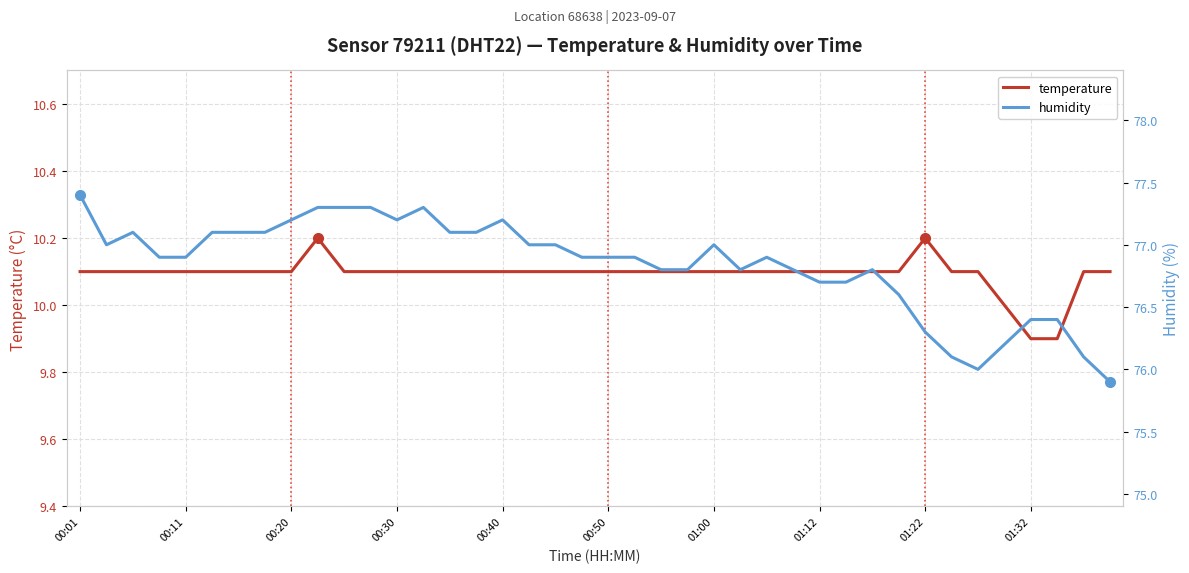

Which category has the lowest value in the humidity series?

39